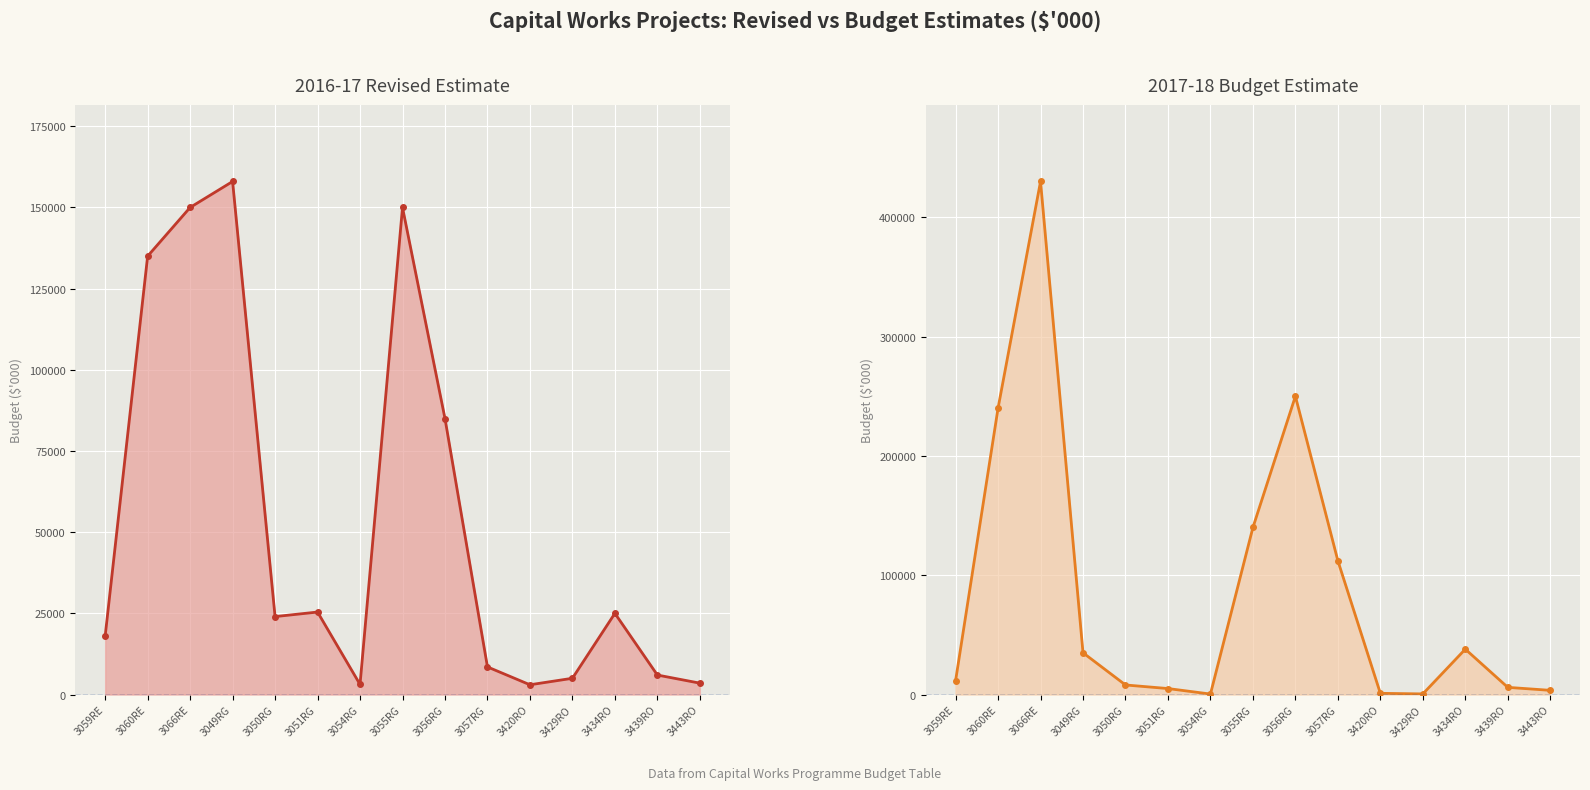

How many data points in 2017-18 Budget Estimate are above 11500?

7